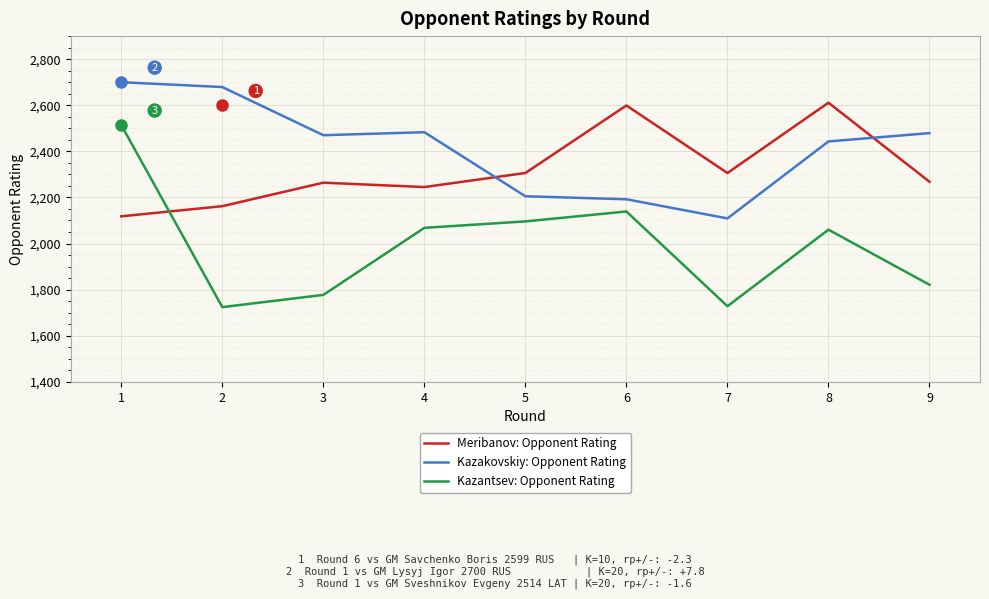

Rank the series by their maximum value, from highest to lowest.

Kazakovskiy: Opponent Rating, Meribanov: Opponent Rating, Kazantsev: Opponent Rating